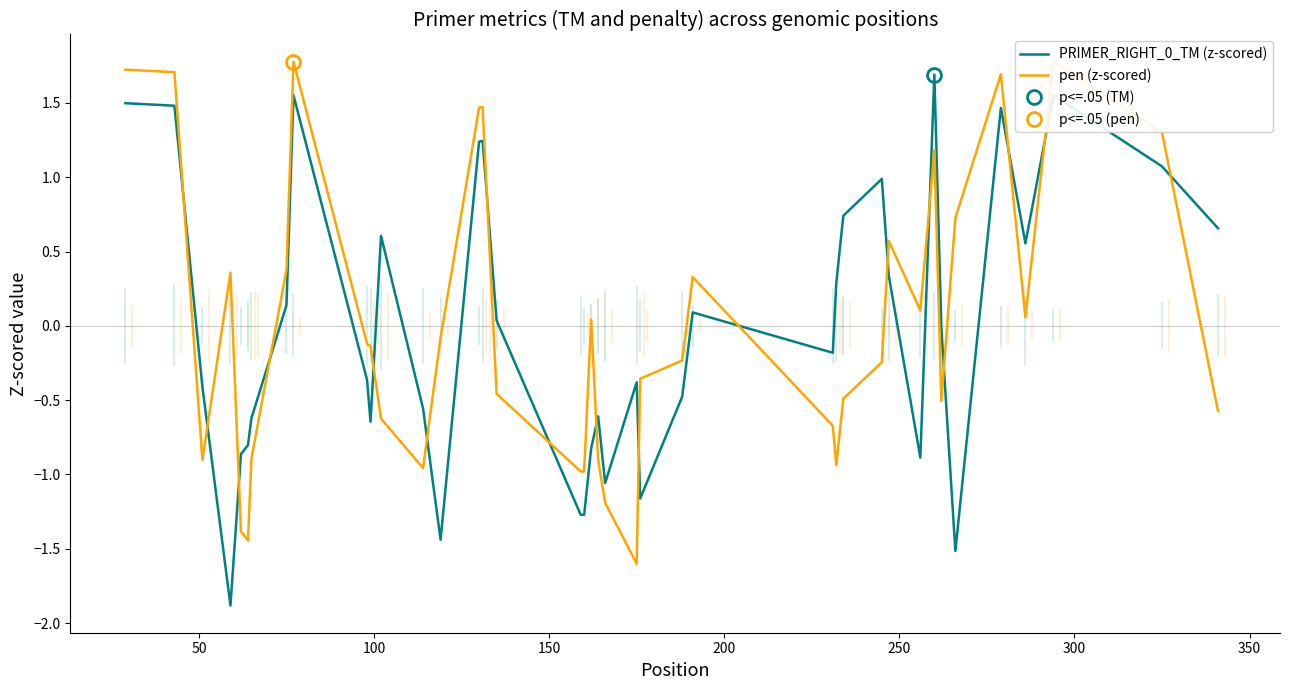

What is the minimum value for pen (z-scored)?

-1.6